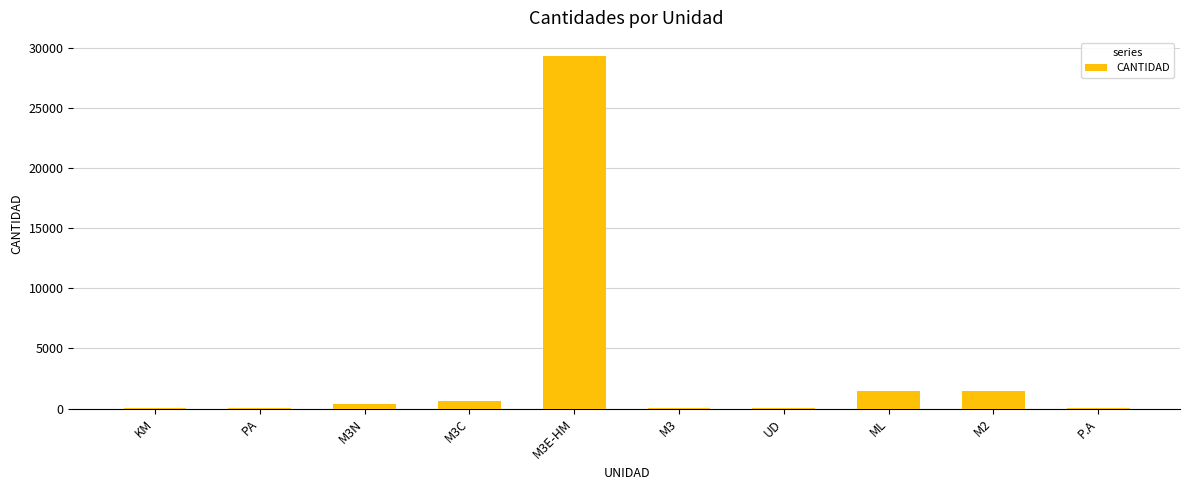

What value does the data have at M2?

1446.0